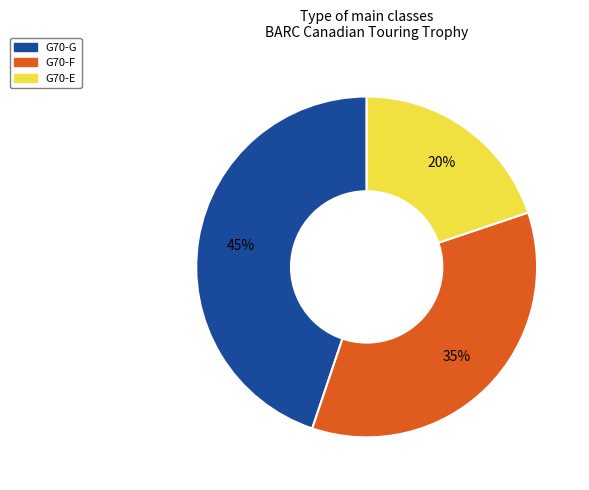

Is there a majority slice in this chart?

No